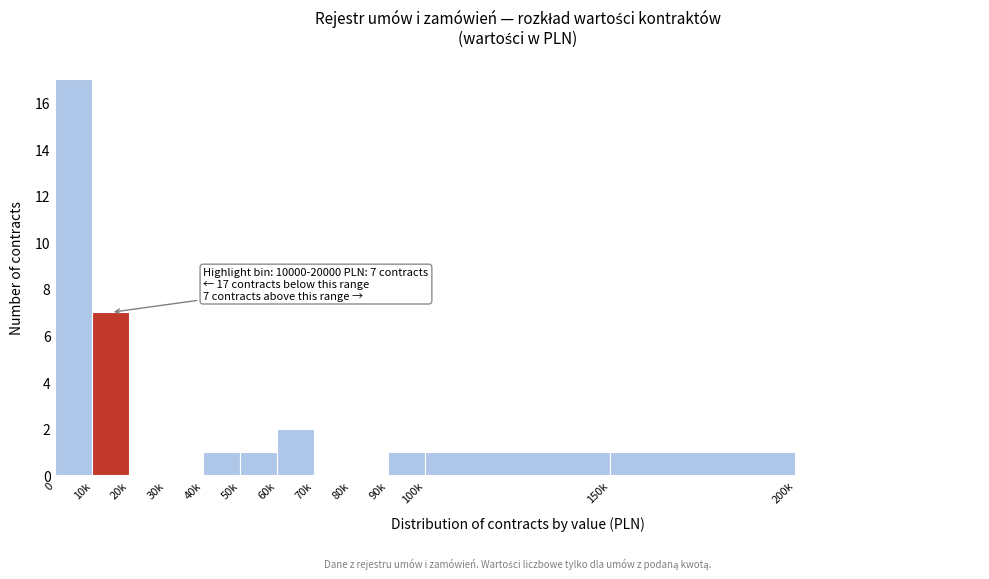

Reading left to right, transcribe all the data shown in this chart.

0=17	10k=7	20k=0	30k=0	40k=1	50k=1	60k=2	70k=0	80k=0	90k=1	100k=1	150k=1	200k=0